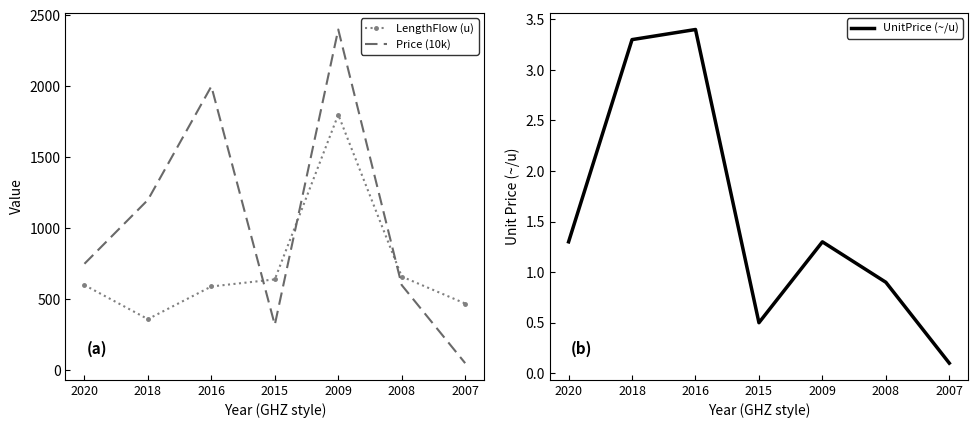

At how many categories does at least one series exceed 5?

7